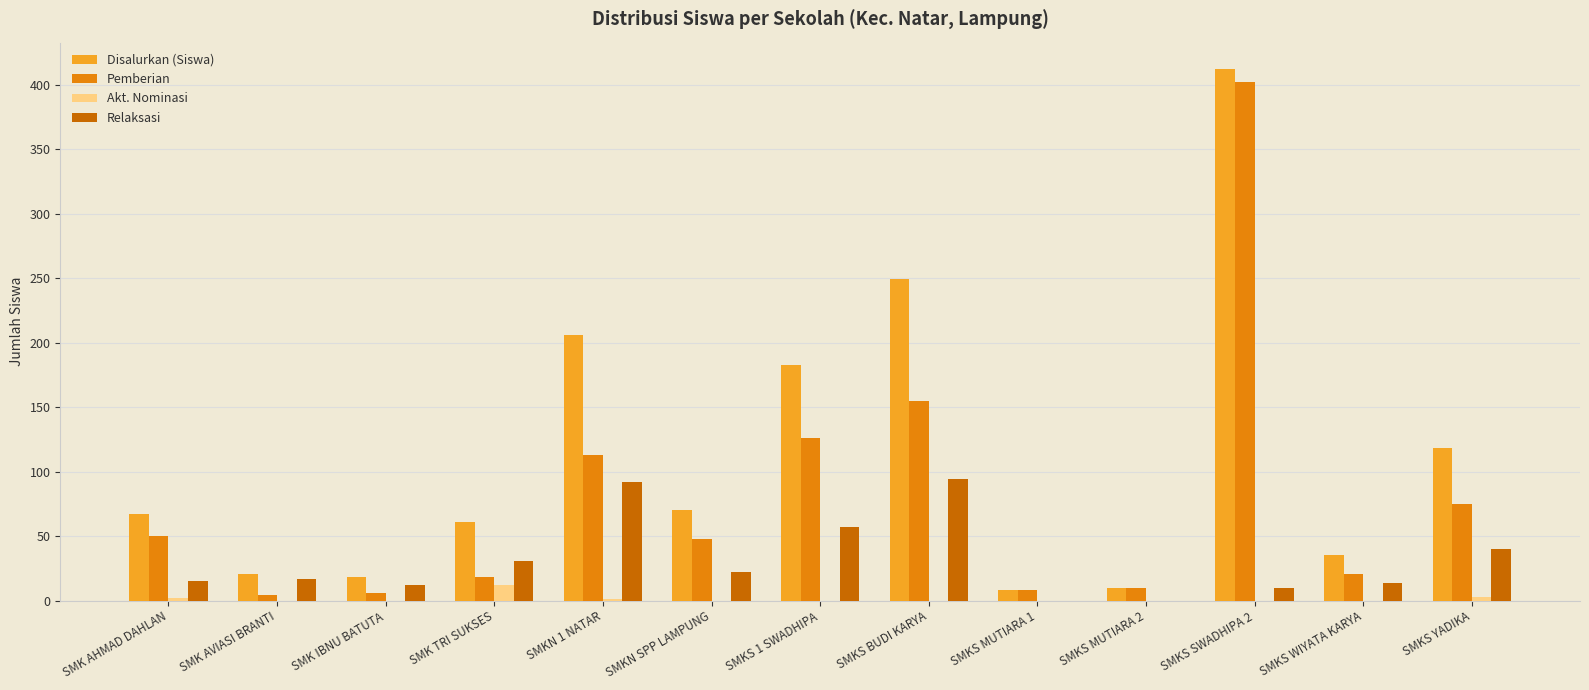

Which series has the largest total across all categories?

Disalurkan (Siswa)